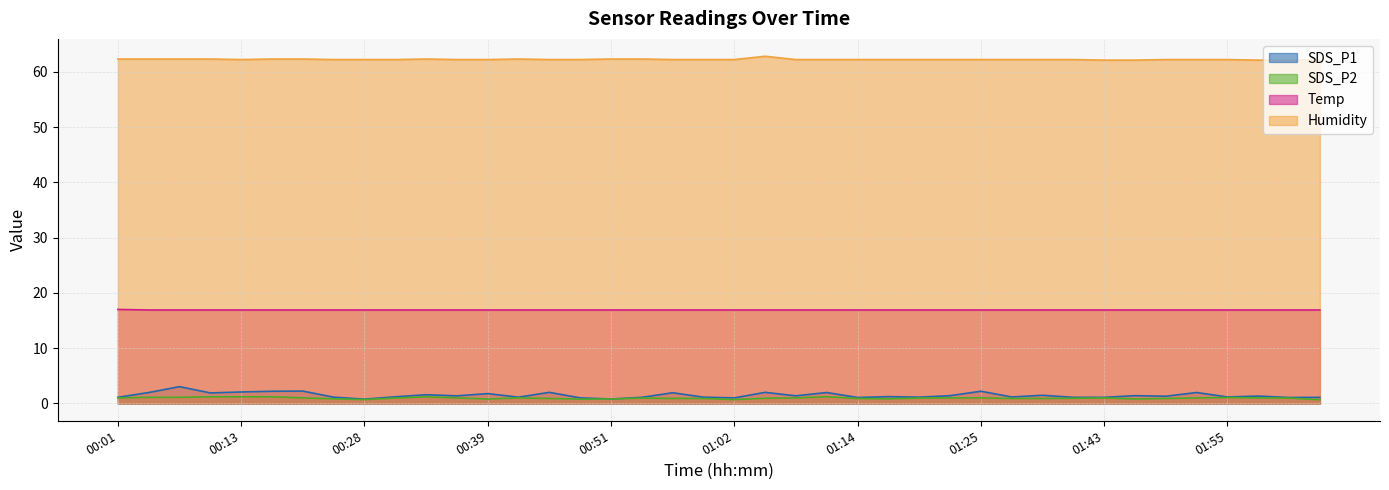

True or false: Temp and Humidity cross at least once.

False